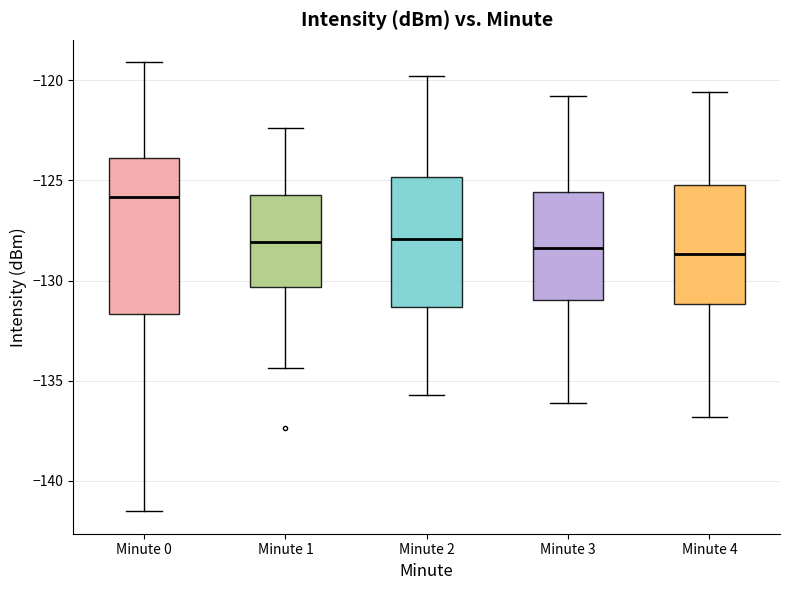

Which box is the tallest, from its lower edge to its upper edge?

Minute 0